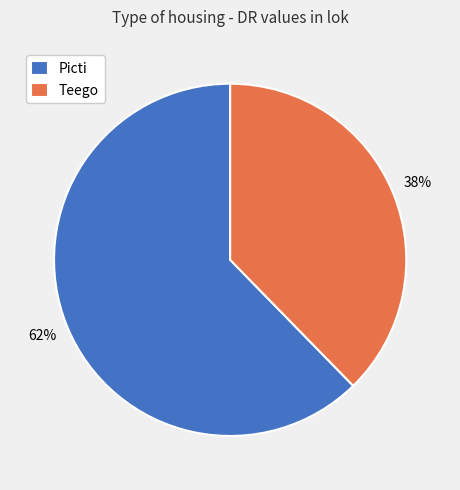

Do Picti and Teego together represent more than half of the pie?

Yes